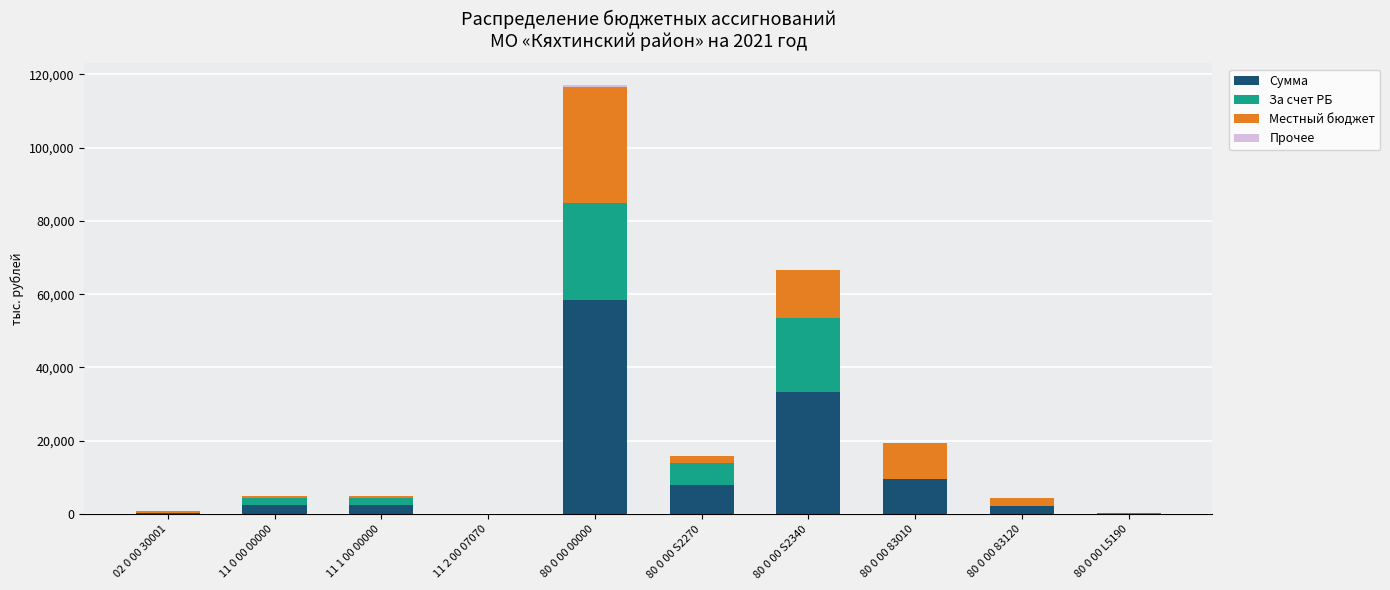

At which category is the sum across all series the highest?

80 0 00 00000